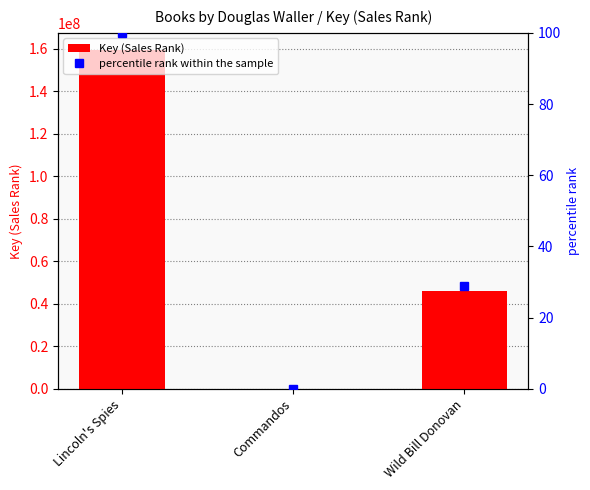

Are the bars grouped side by side (vs. stacked)?

Yes